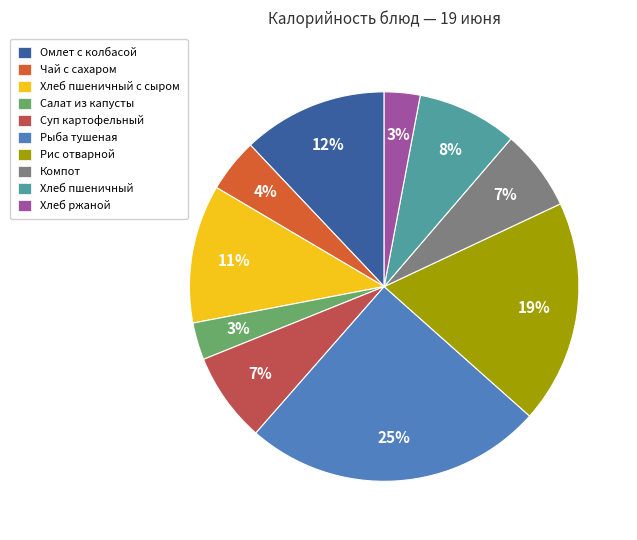

Is there a majority slice in this chart?

No